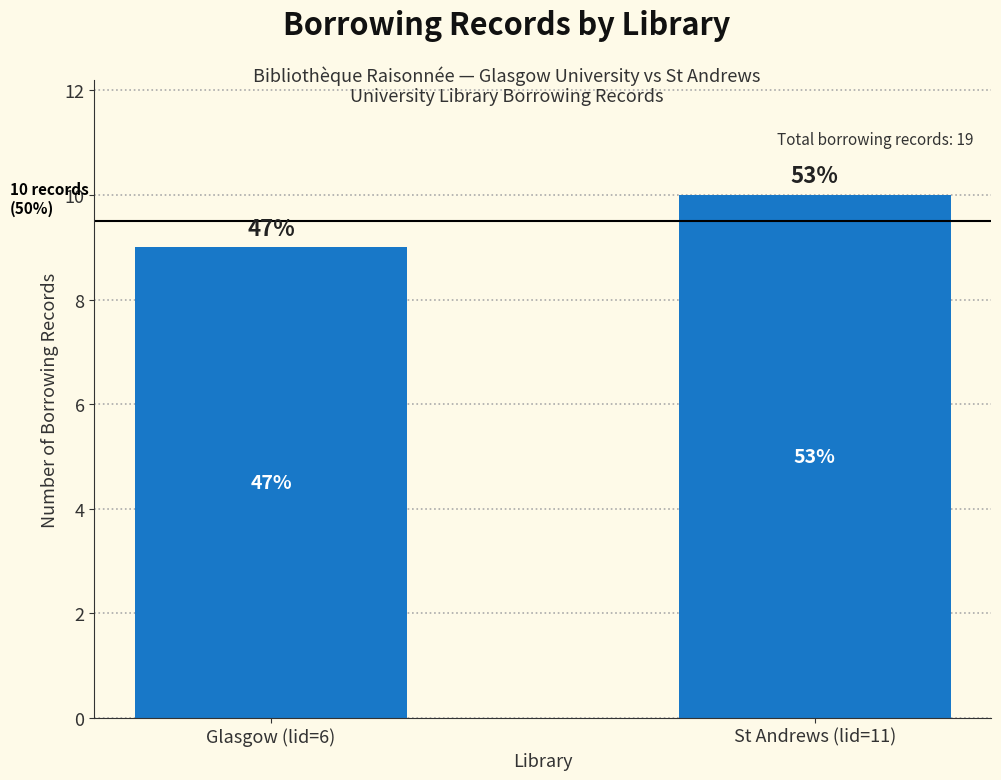

The chart shows a value of 10 at St Andrews (lid=11). True or false?

True